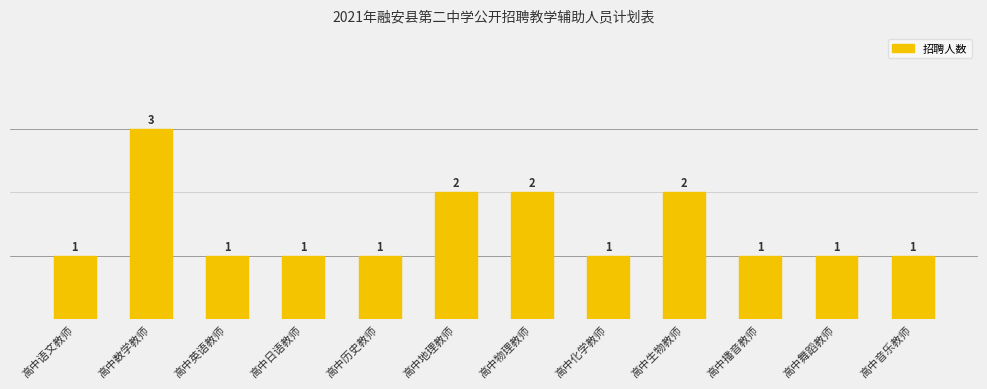

Is it true that the value at 高中生物教师 is 2?

True